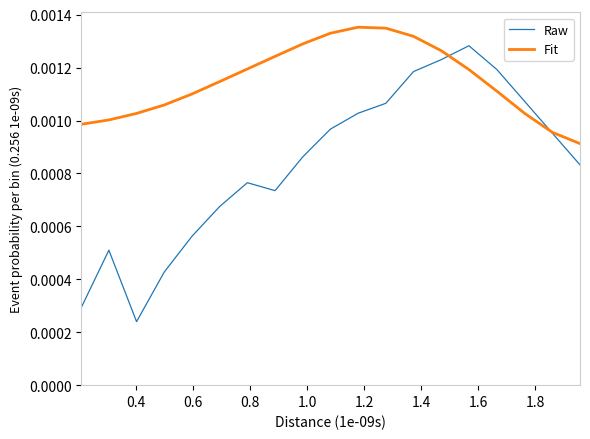

List the series in order of their peak value, lowest first.

Raw, Fit